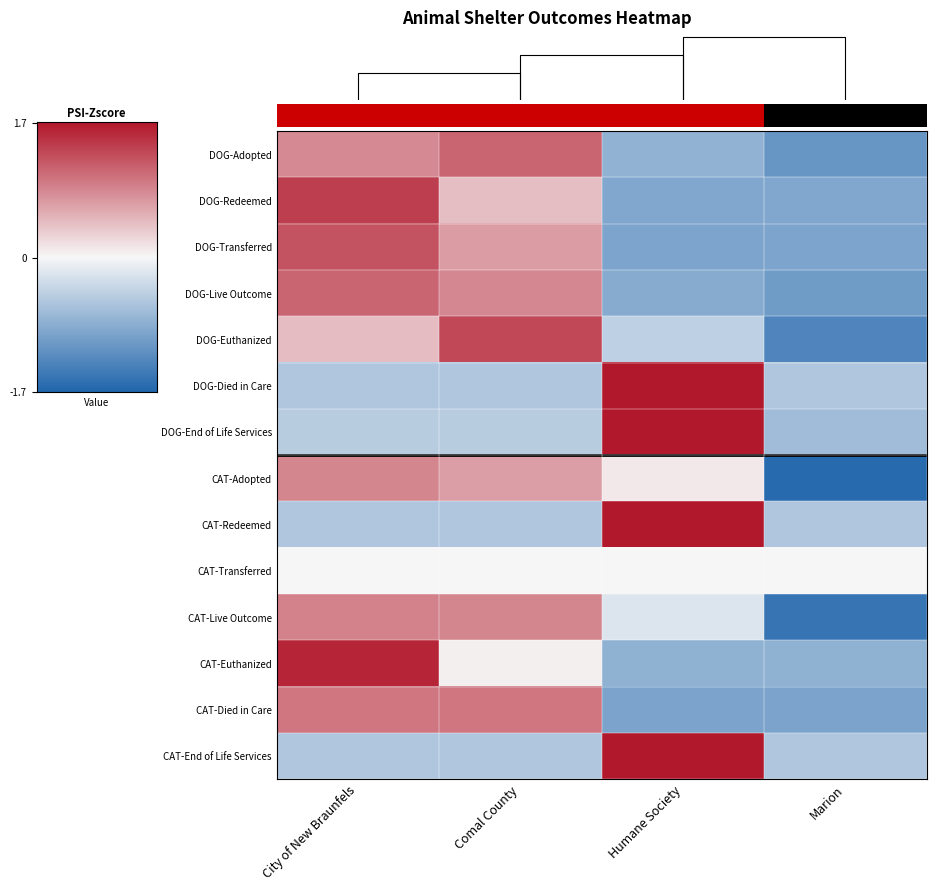

How many values in DOG-End of Life Services are above zero?

1